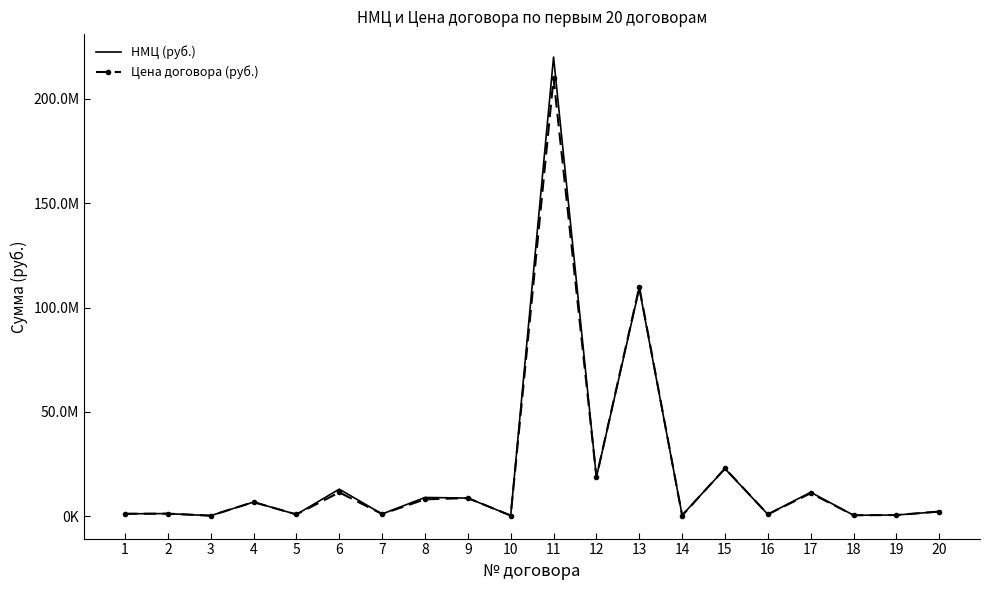

At how many categories does at least one series exceed 99451653?

2